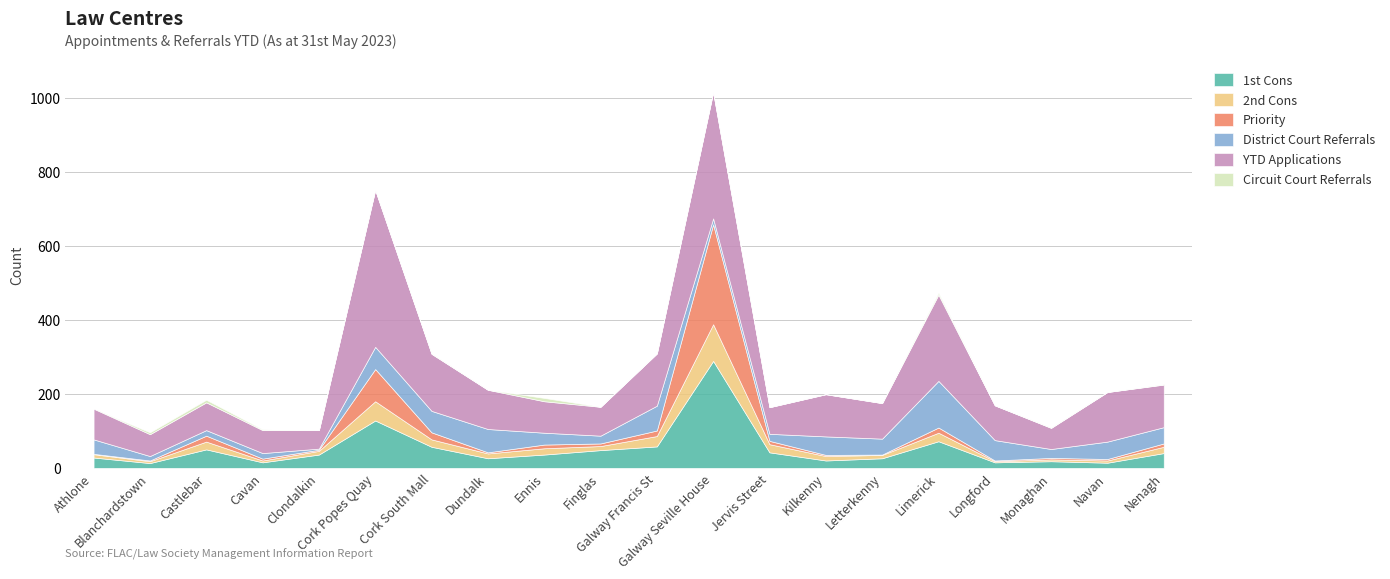

What is the difference between the second highest and second lowest values in the 2nd Cons series?

47